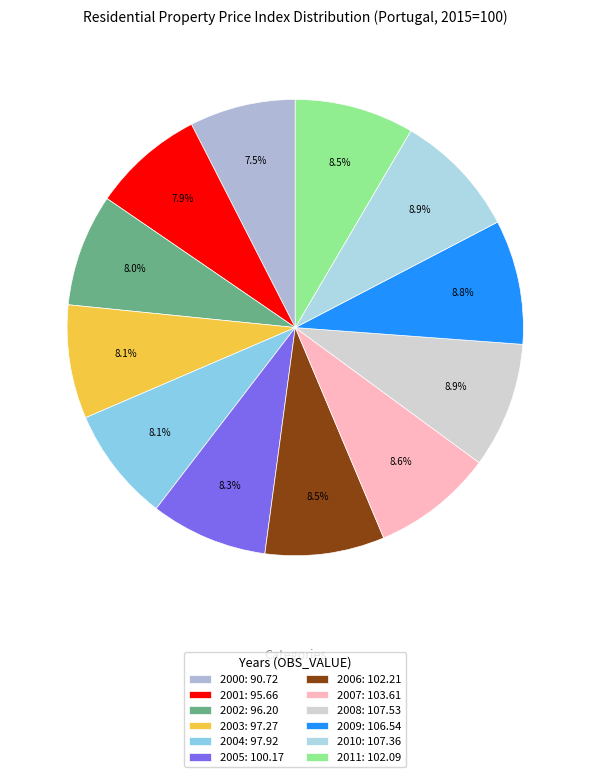

Is there any slice that represents more than half of the pie?

No